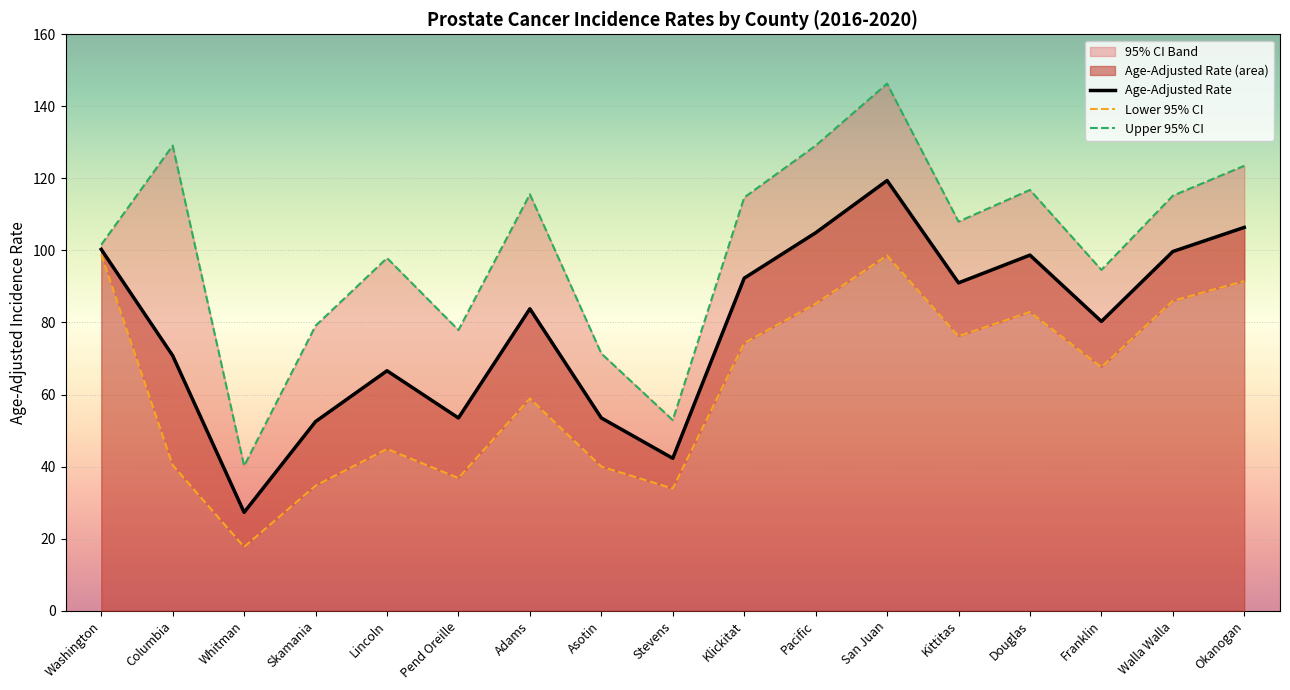

True or false: Upper 95% CI and Age-Adjusted Rate cross at least once.

False